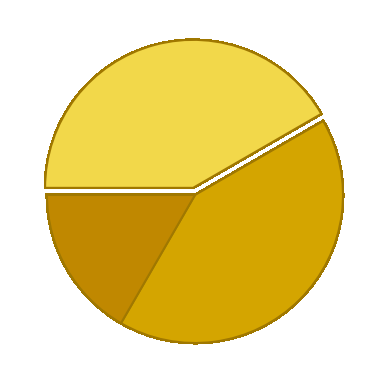

What percentage do 163955 and 149699 together represent?

16.7%